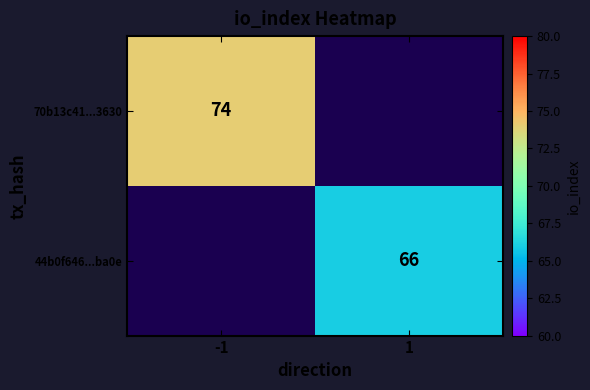

The value of 44b0f646...ba0e at 1 is 66. True or false?

True